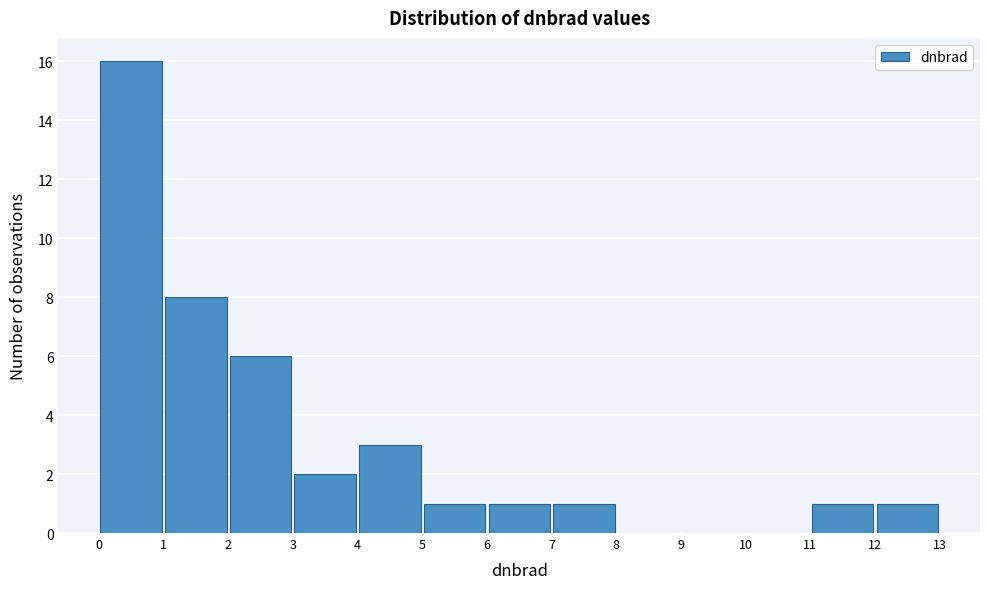

How tall is the bar that spans 11 to 12 on the x-axis? The values are not printed on the chart, so give them approximately, as read against the axis.

1